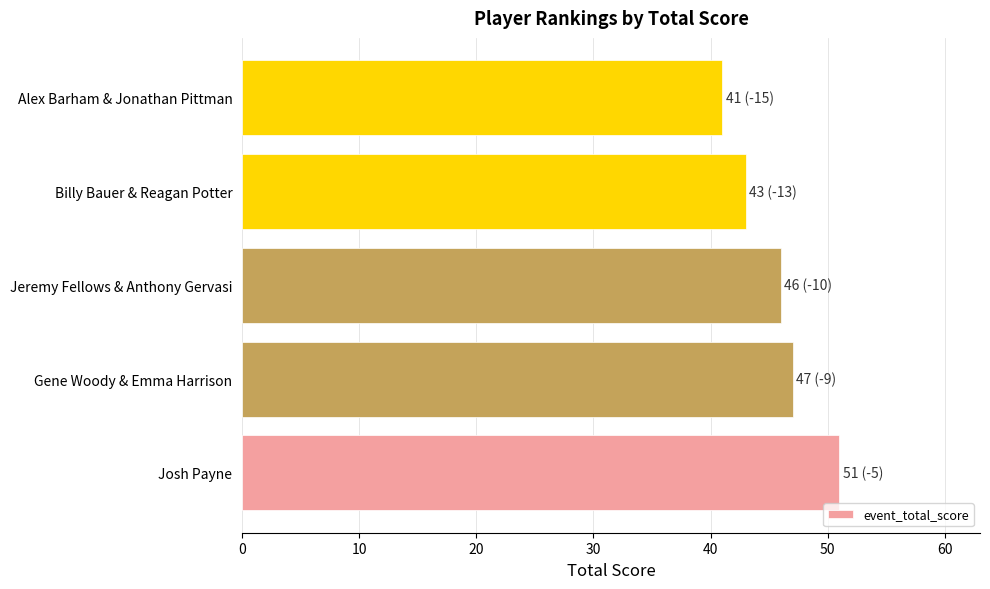

What is the sum of the values at Josh Payne and Alex Barham & Jonathan Pittman?

92